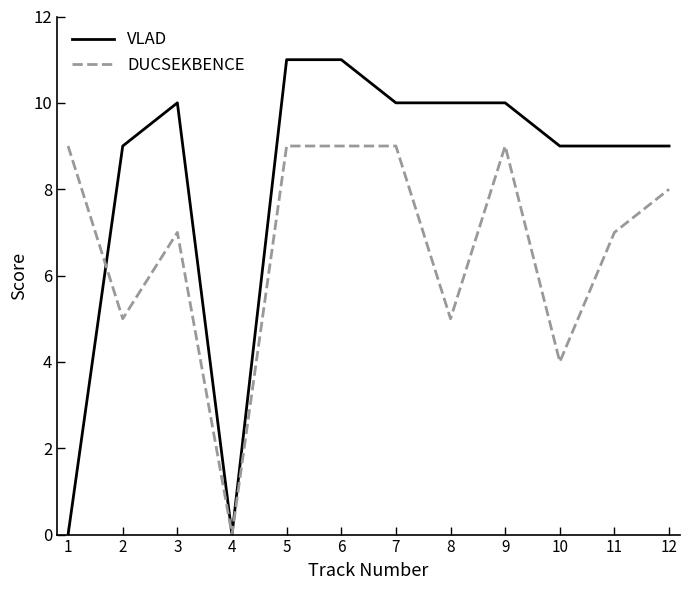

What is the spread (max minus min) of values at 1?

9